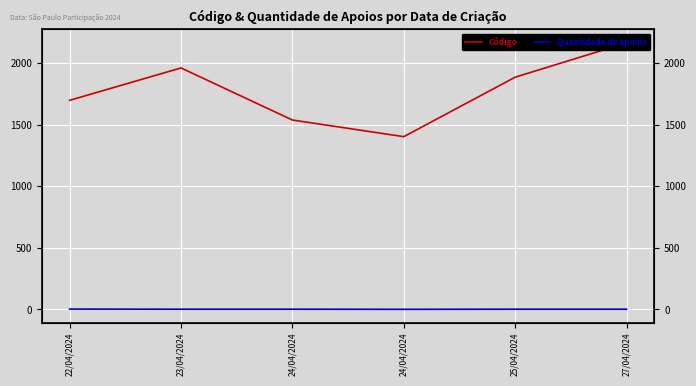

Is it true that Quantidade de apoios equals 1 at 24/04/2024?

False